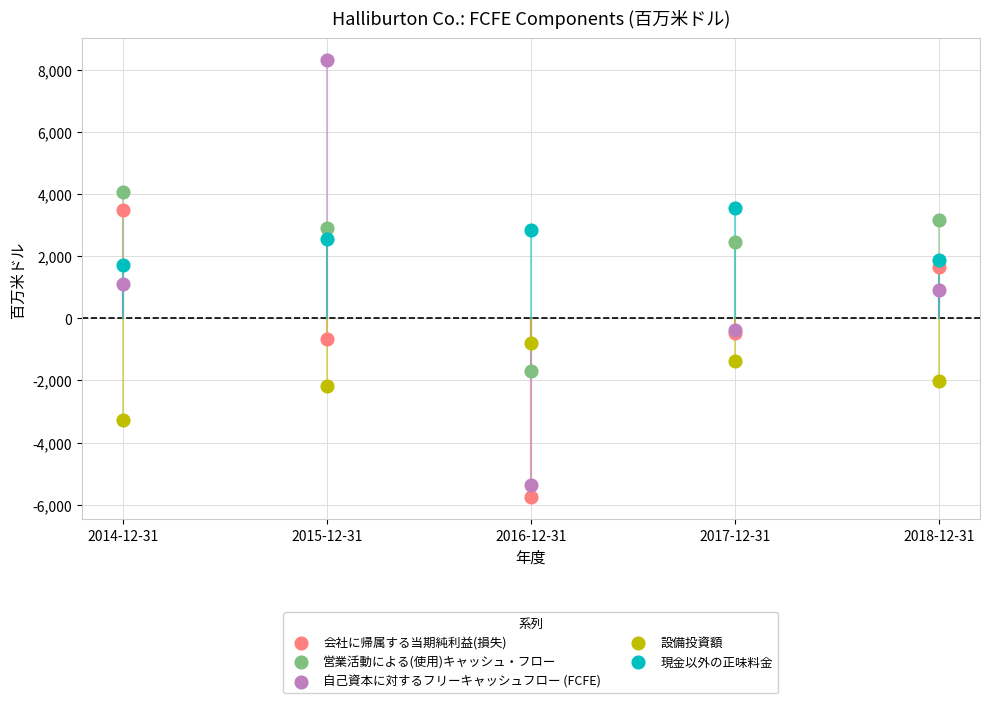

What are all the series names shown in the legend?

会社に帰属する当期純利益(損失), 営業活動による(使用)キャッシュ・フロー, 自己資本に対するフリーキャッシュフロー (FCFE), 設備投資額, 現金以外の正味料金